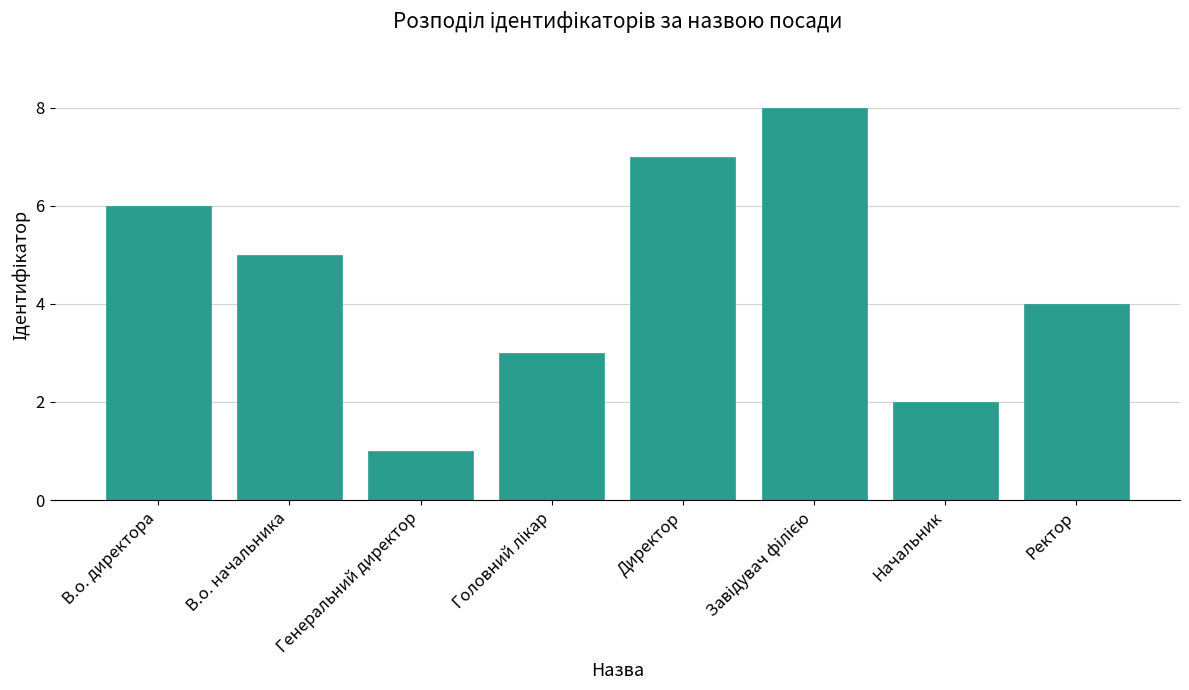

Reading right to left, what are all the values shown in this chart?

4	2	8	7	3	1	5	6